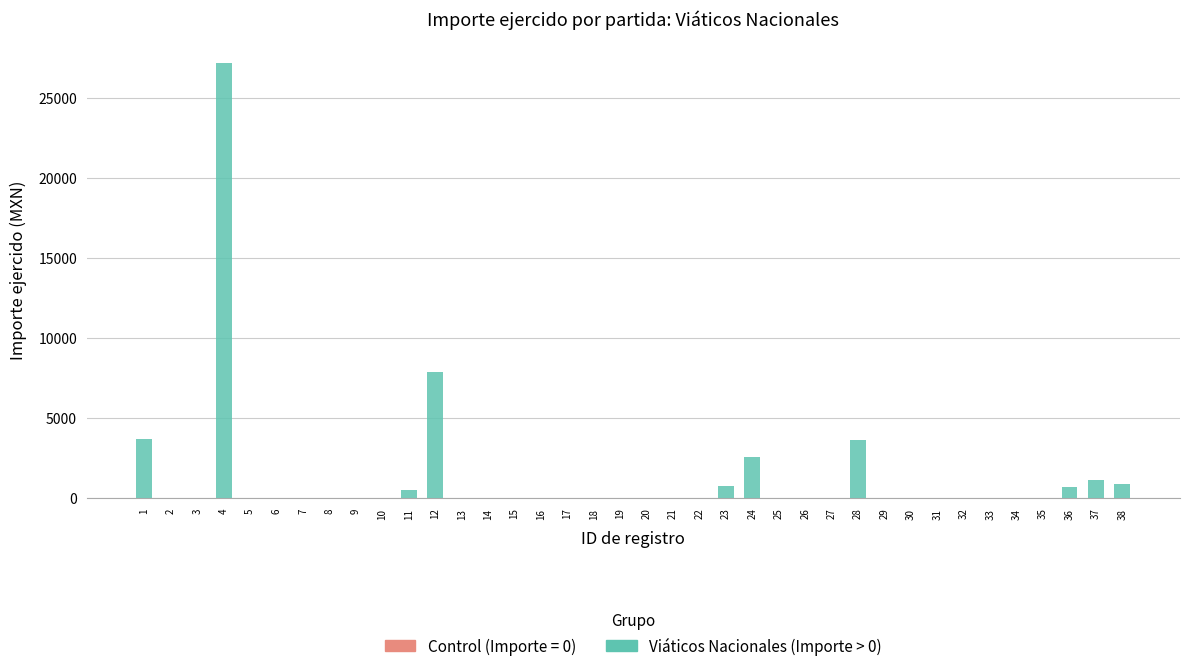

Are the bars horizontal?

No